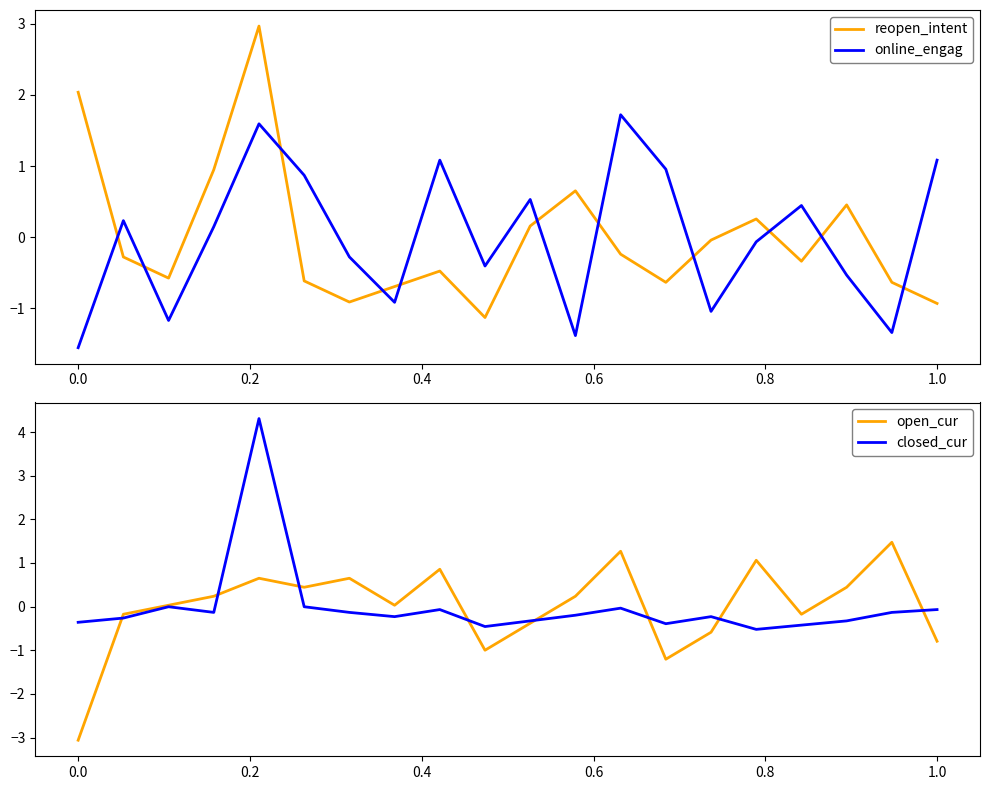

After their last crossing, which series has the higher values: reopen_intent or online_engag?

online_engag